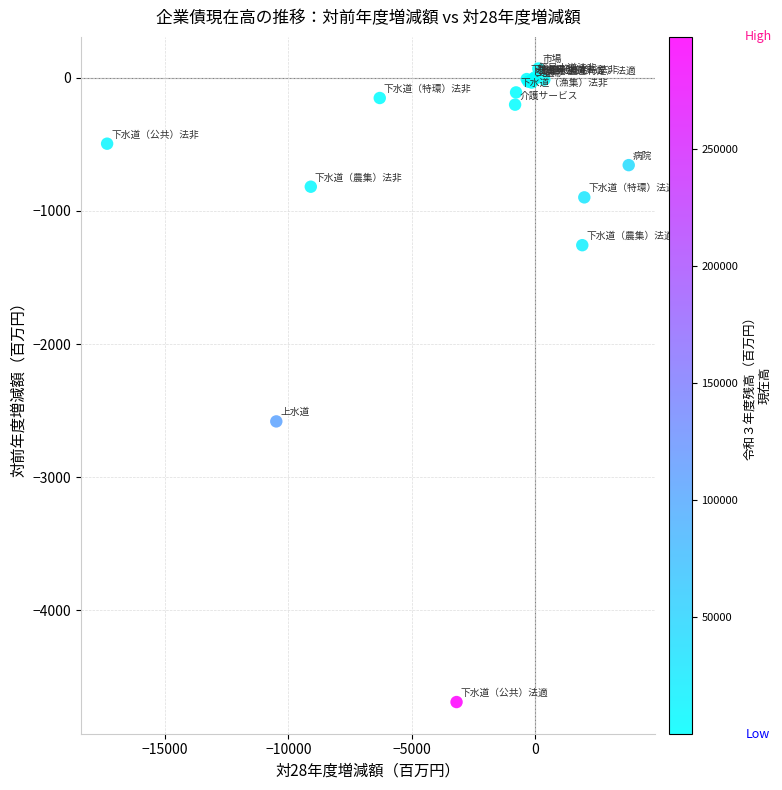

What Y value in the scatter plot is closest to -2310?

-2581